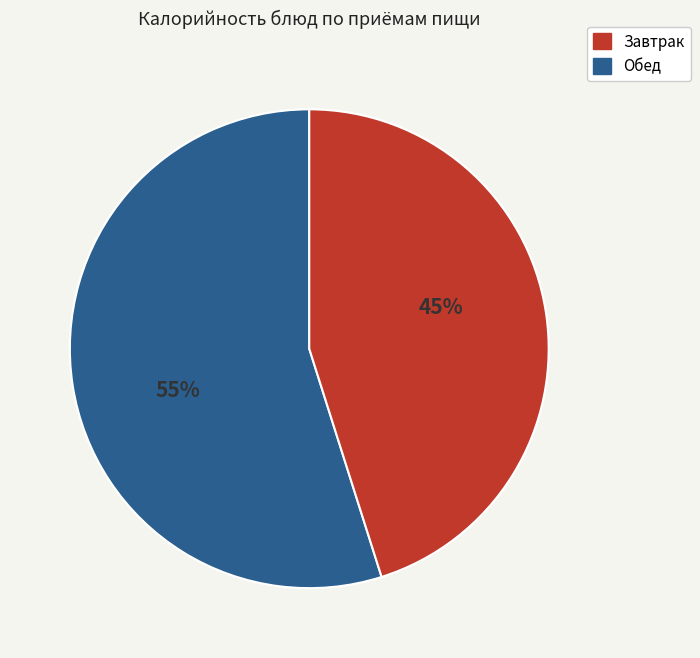

Does any single category account for the majority?

Yes